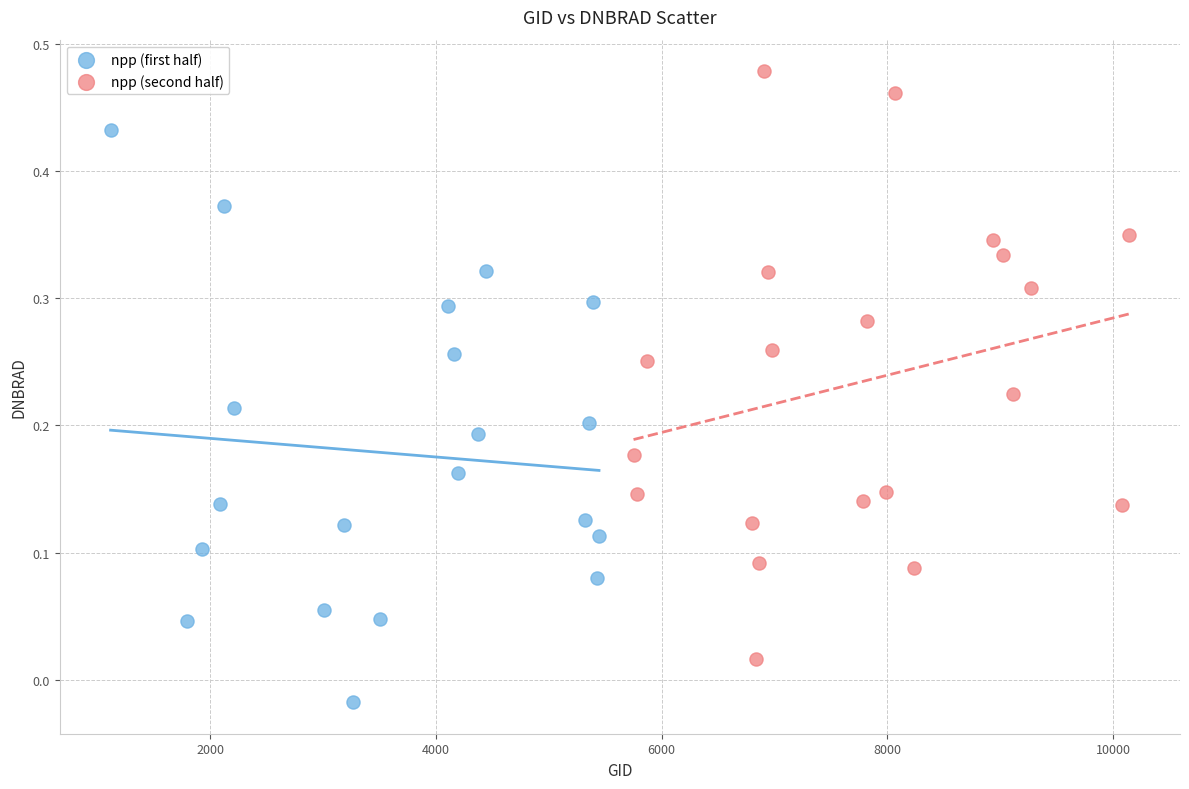

Which series reaches the minimum Y coordinate?

npp (first half)